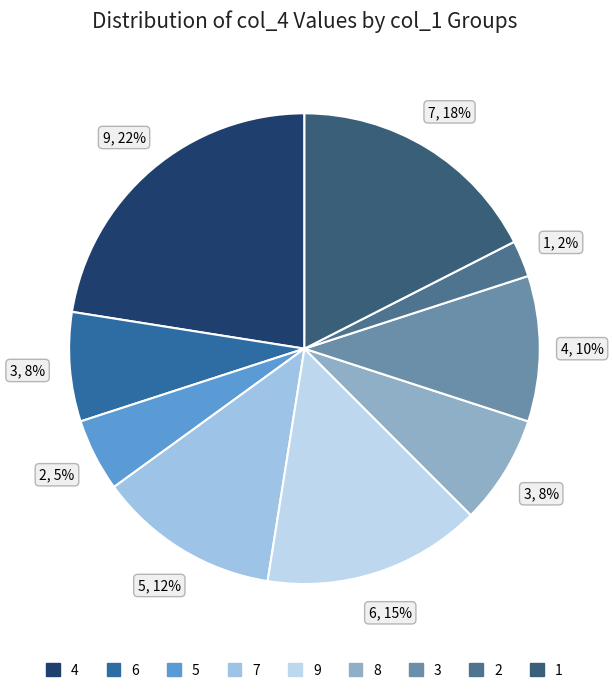

To the nearest percent, what is the average slice percentage?

11%